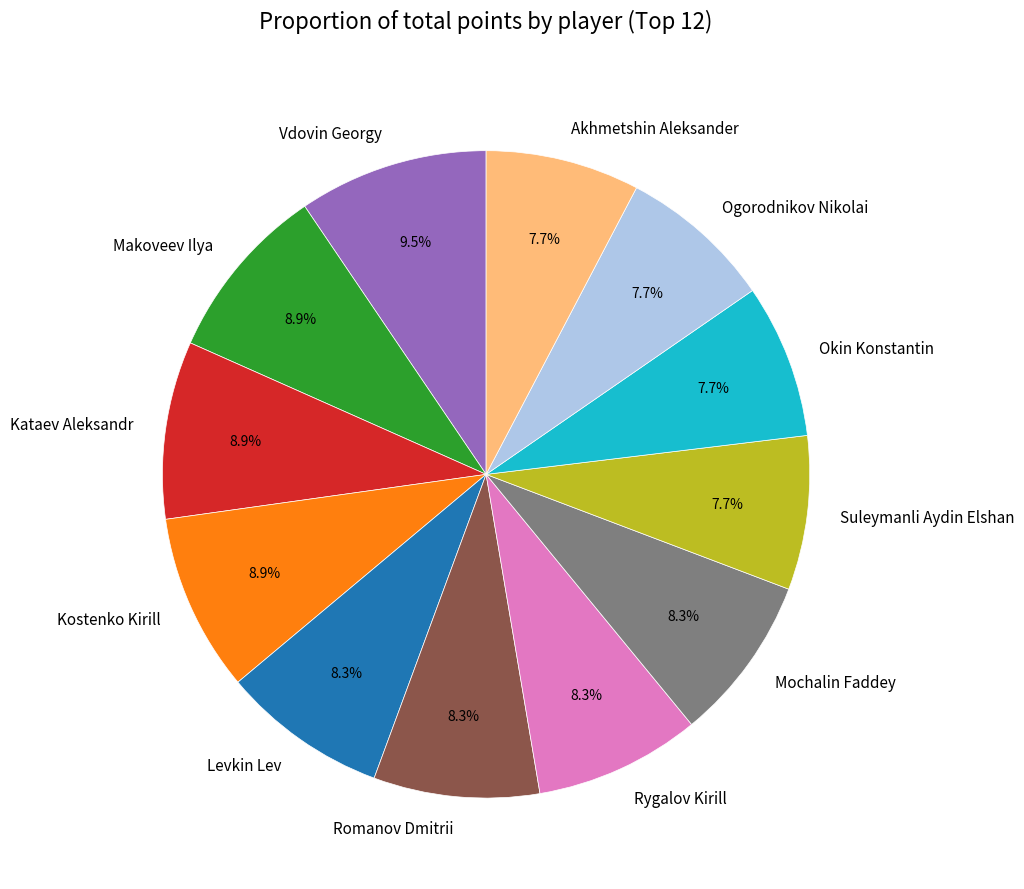

Count the number of slices in the pie.

12